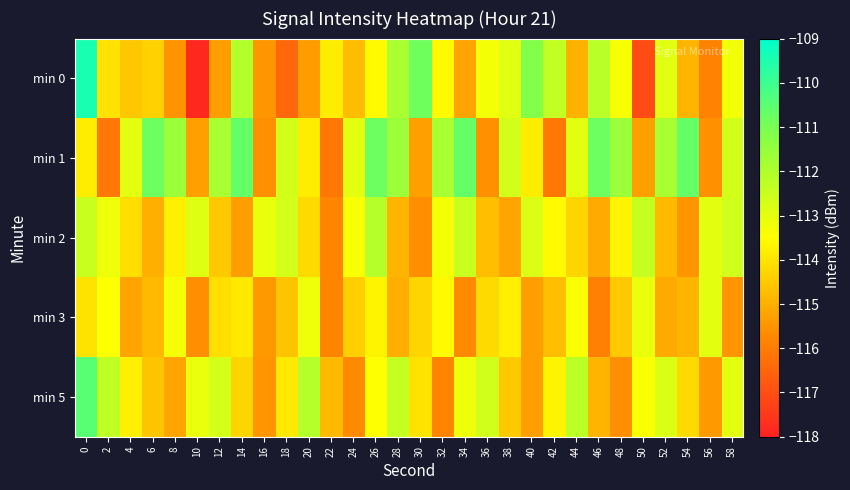

What is the minimum value shown in the chart?

-117.8